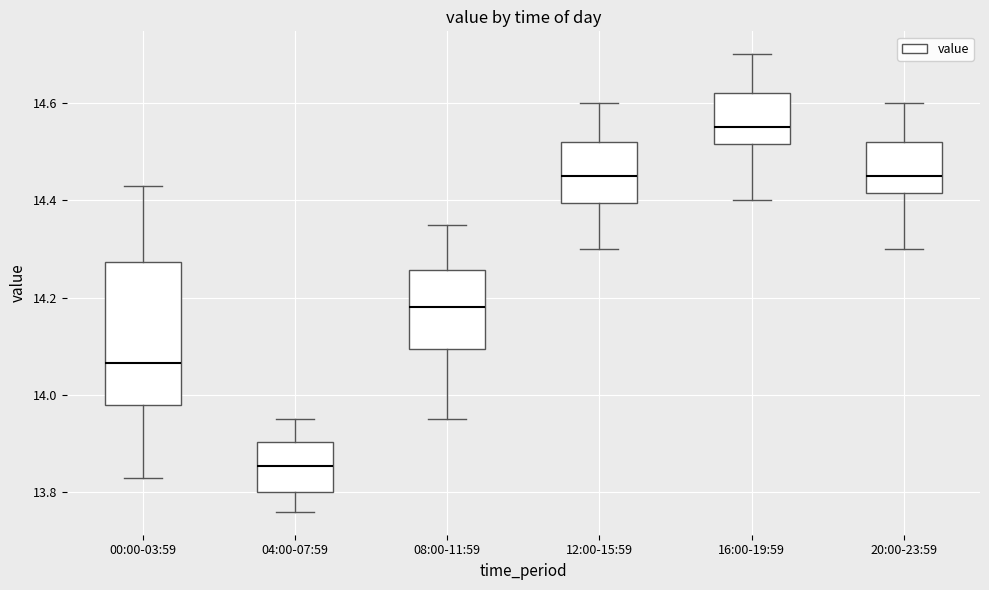

Comparing the boxes themselves (not the whiskers), which one is the tallest?

00:00-03:59